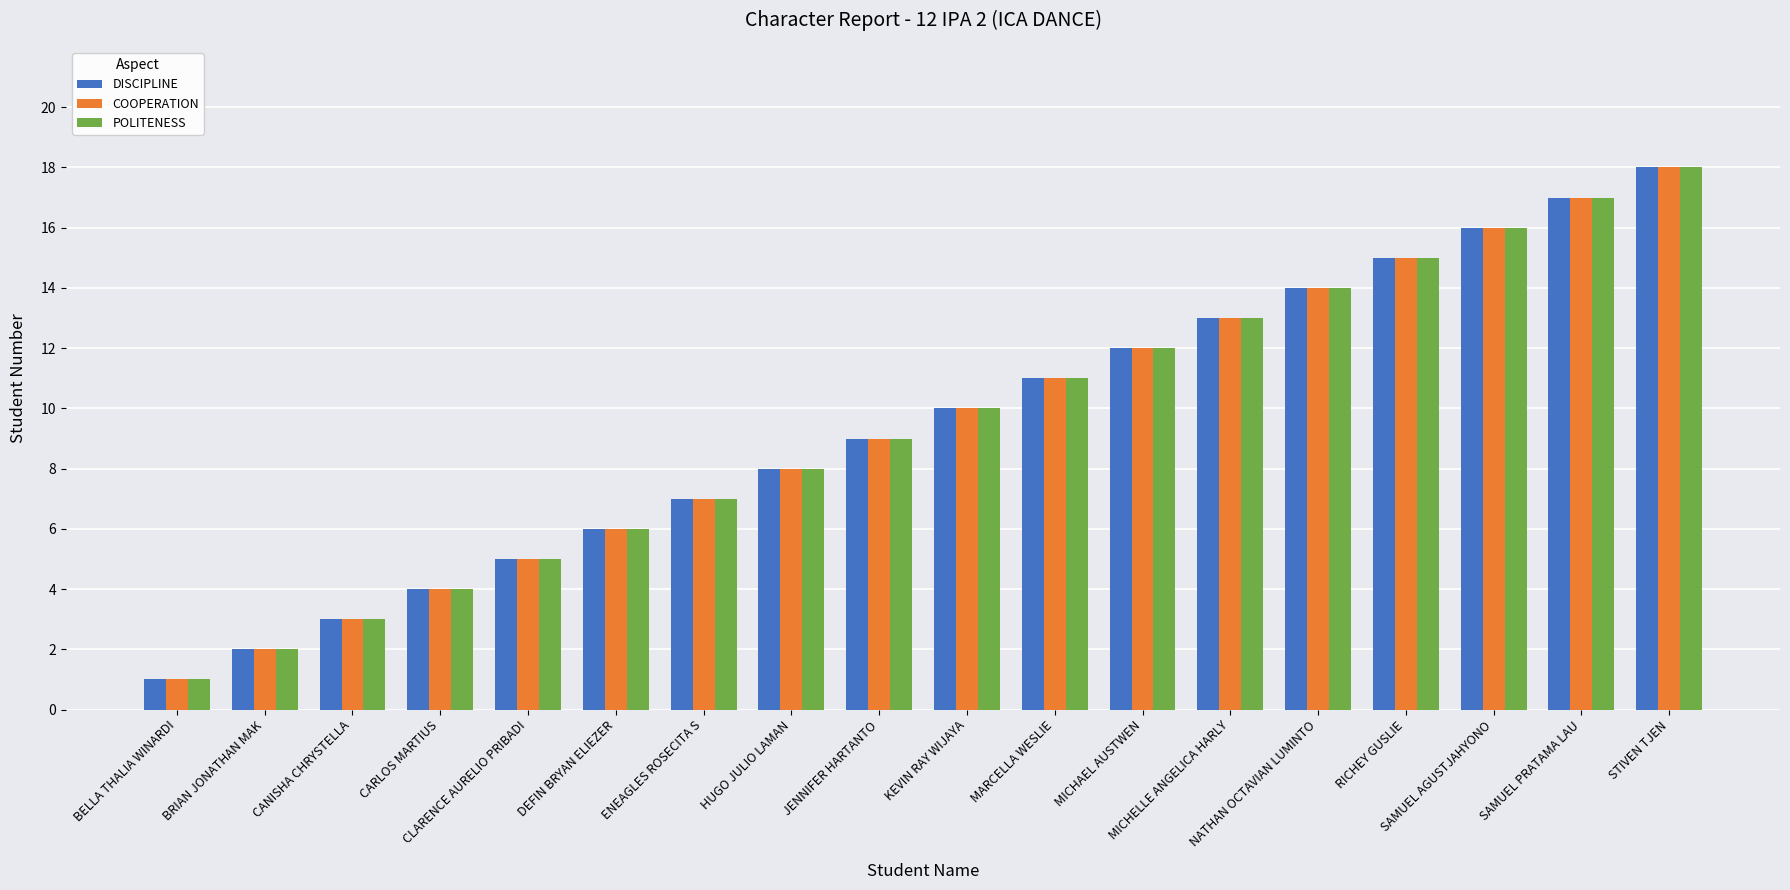

How many bars are there in each group?

3